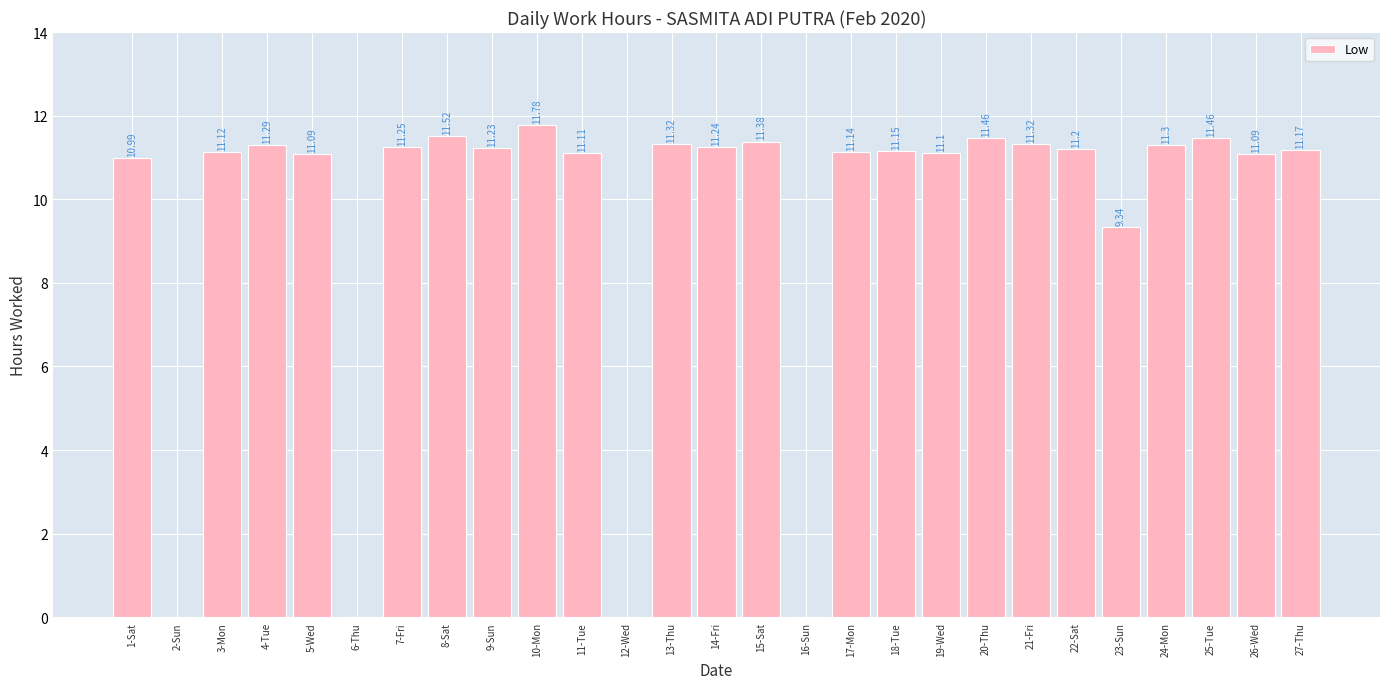

What is the sum of the values at 5-Wed and 26-Wed?

22.2